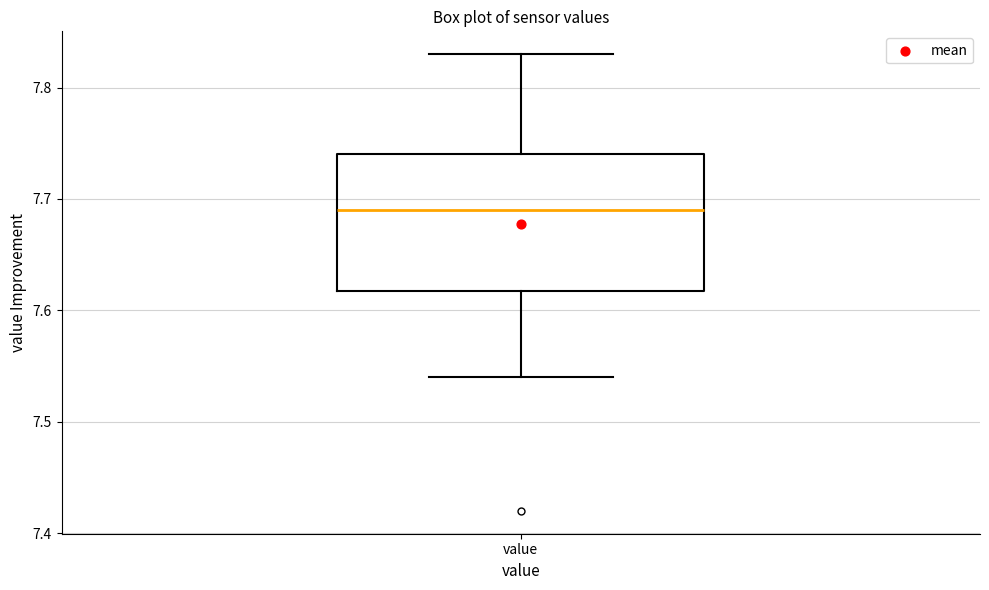

Read this box plot against the y-axis: the position of the median line, the range covered by the box, and the ends of both whiskers. The values are not printed on the chart, so give them approximately, as read against the axis.

median 7.69, box 7.62 to 7.74, whiskers 7.54 to 7.83